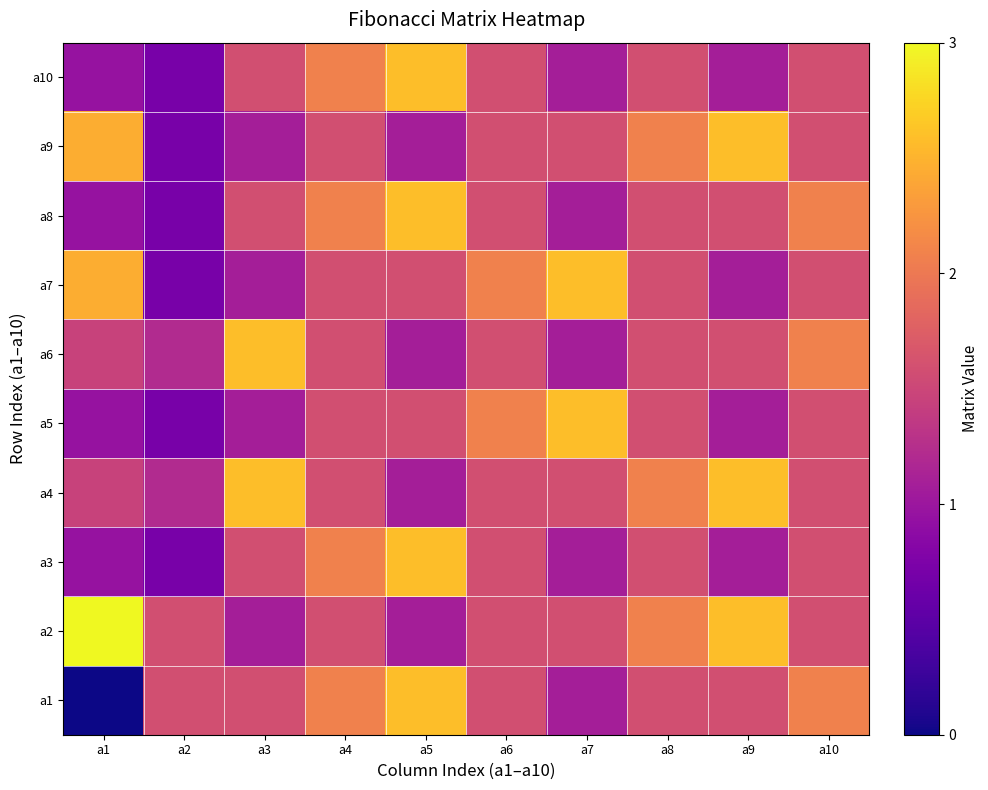

List the series in order of their peak value, highest first.

a2, a1, a3, a4, a5, a6, a7, a8, a9, a10